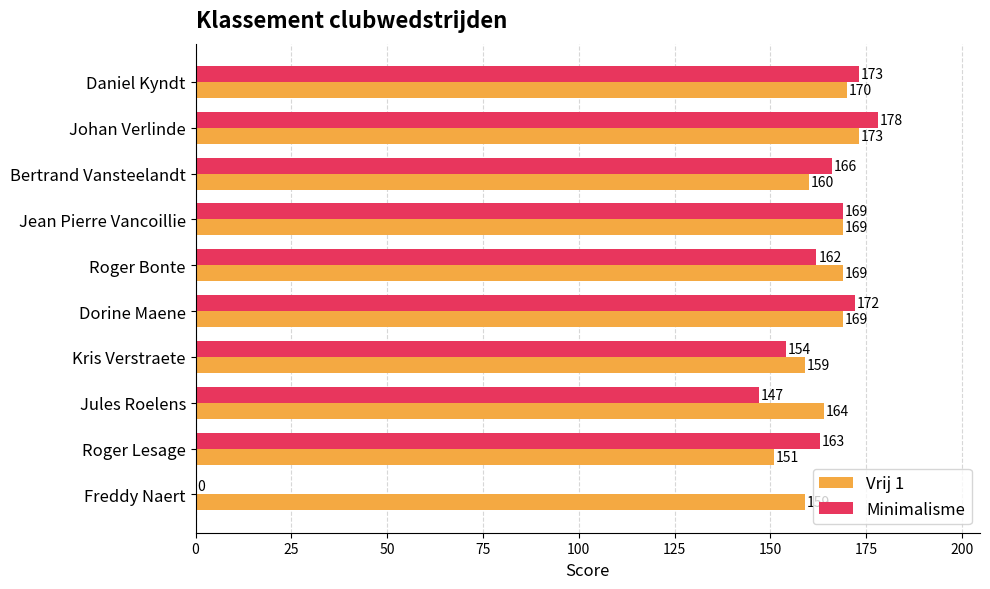

At which label does Vrij 1 reach its peak?

Johan Verlinde